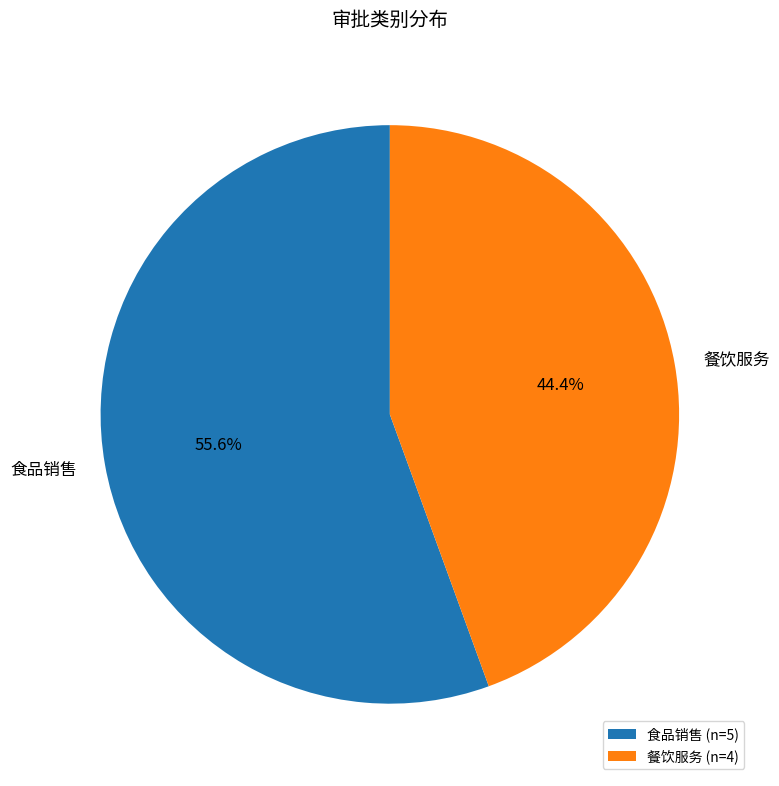

Does 食品销售 account for over 50% of the chart?

Yes